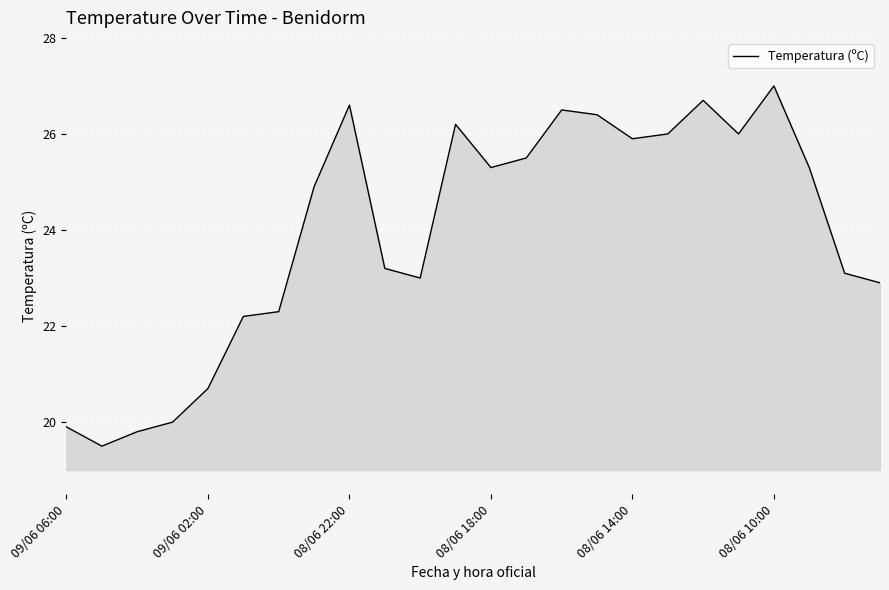

What is the greatest value displayed?

27.0